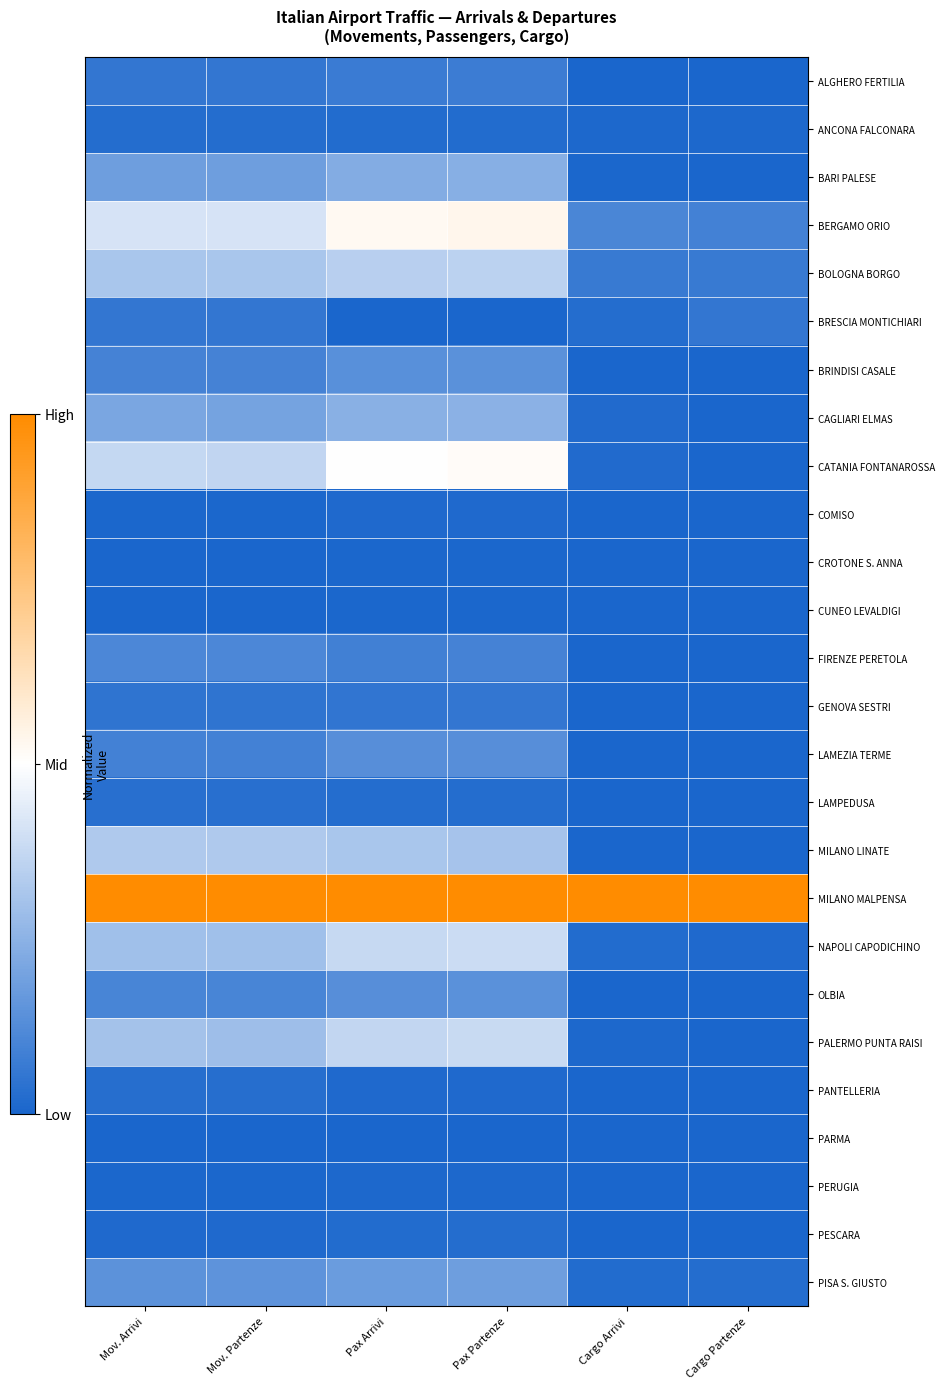

How many data points does each series have?

6